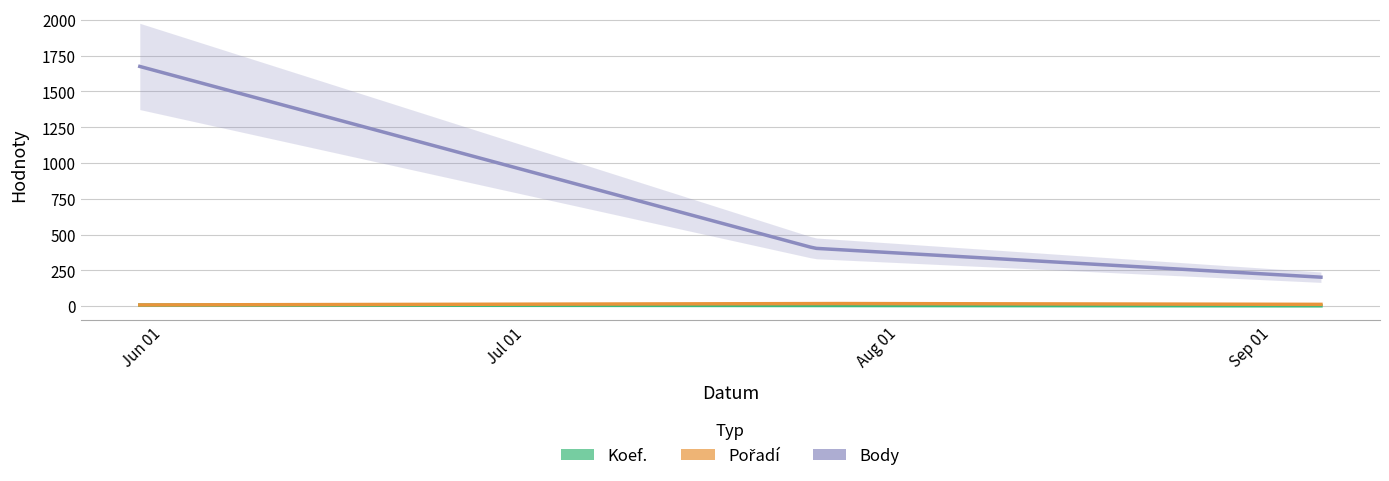

Is it true that Pořadí equals 12 at 2020-05-30?

False